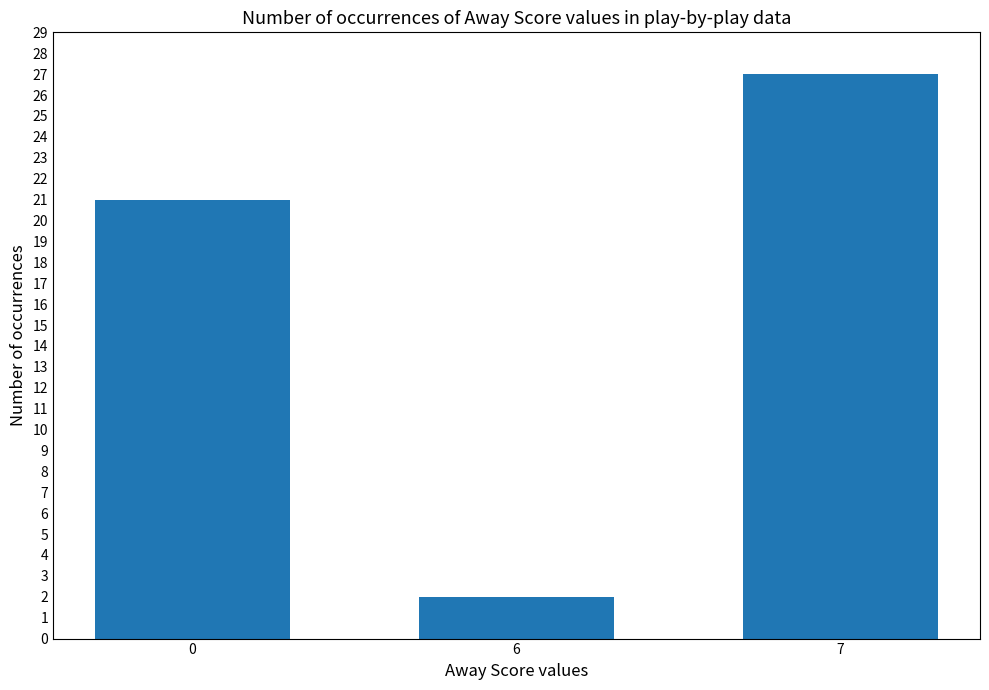

How many values are between 2 and 27?

3